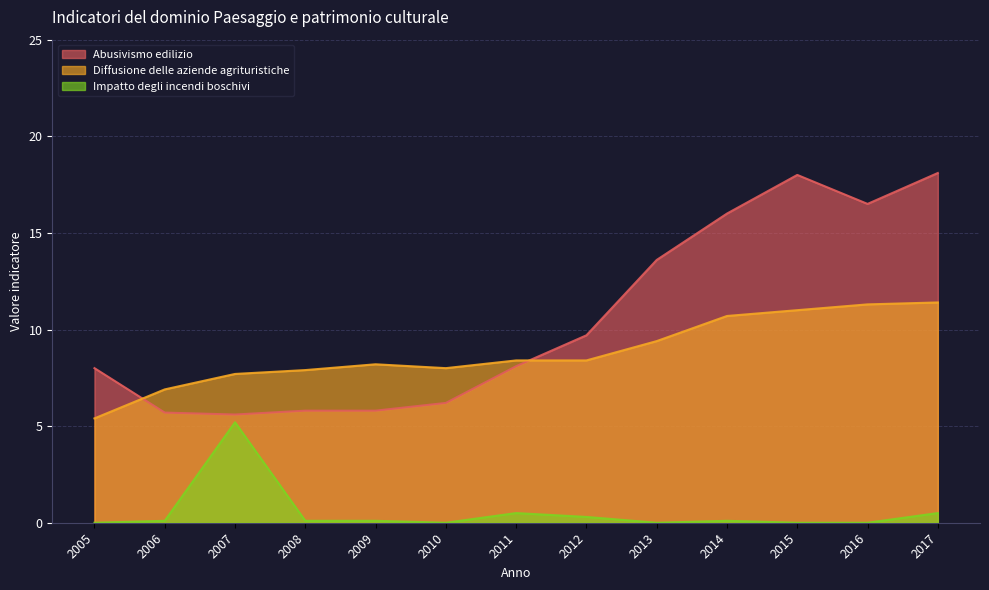

Read the Diffusione delle aziende agrituristiche value at 2007.

7.7